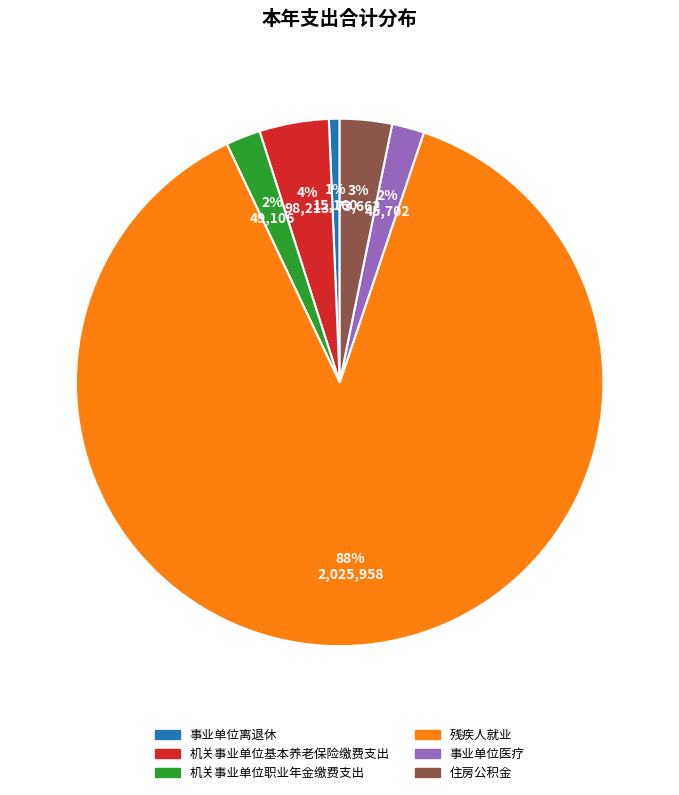

To the nearest percent, what is the combined percentage of 住房公积金 and 事业单位医疗?

5%